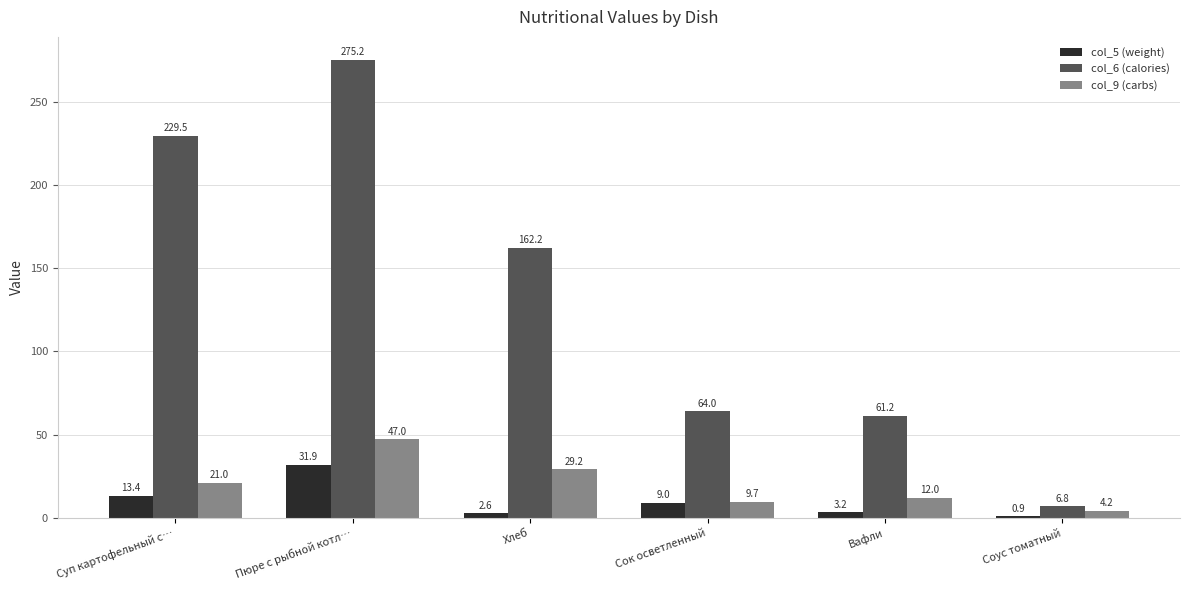

Rank the categories by col_6 (calories) value from highest to lowest.

Пюре с рыбной котл…, Суп картофельный с…, Хлеб, Сок осветленный, Вафли, Соус томатный